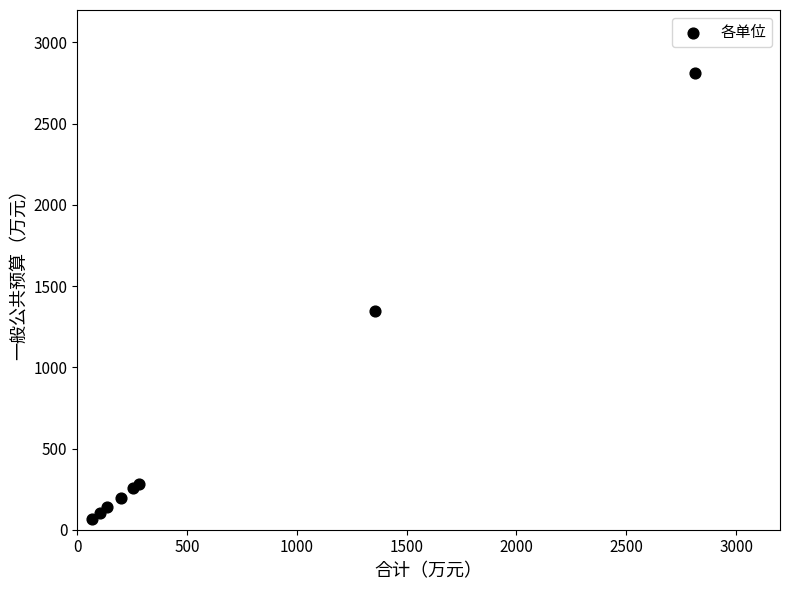

What Y value in the scatter plot is closest to 1439?

1345.9